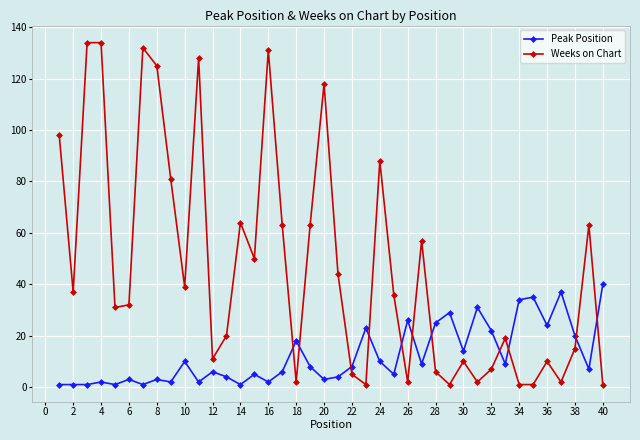

Which series has the widest spread of values?

Weeks on Chart